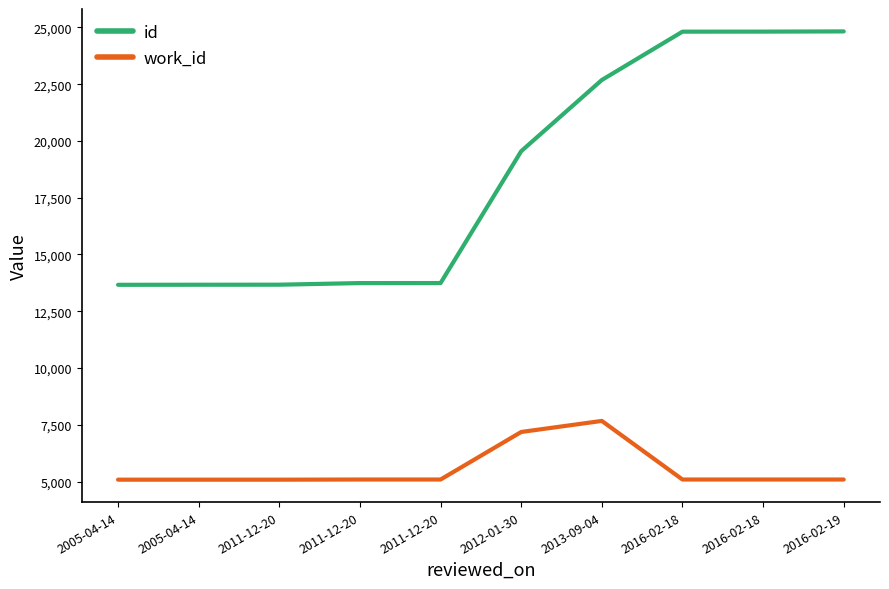

What is the sum of the id values at 2011-12-20 and 2016-02-18?

38557